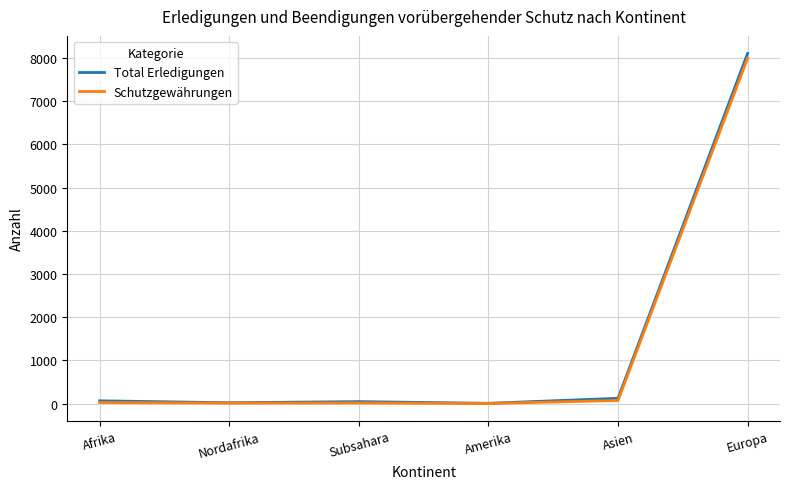

True or false: Total Erledigungen has a value of 11685 at Europa.

False